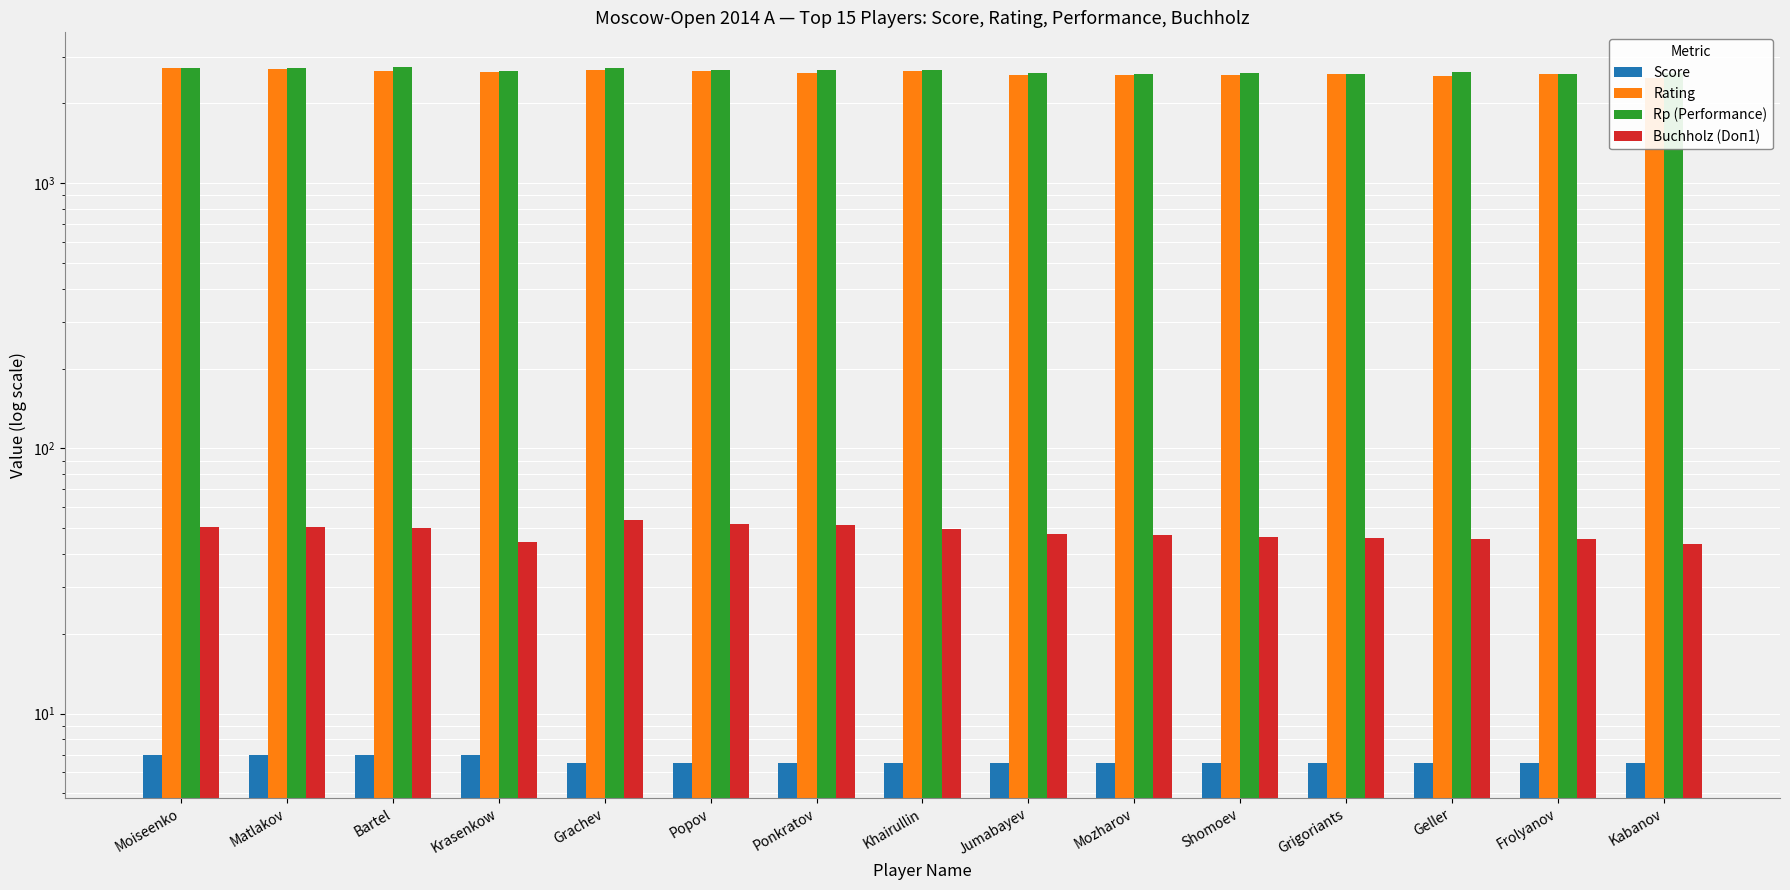

How many values in the Rating series exceed 2611?

7